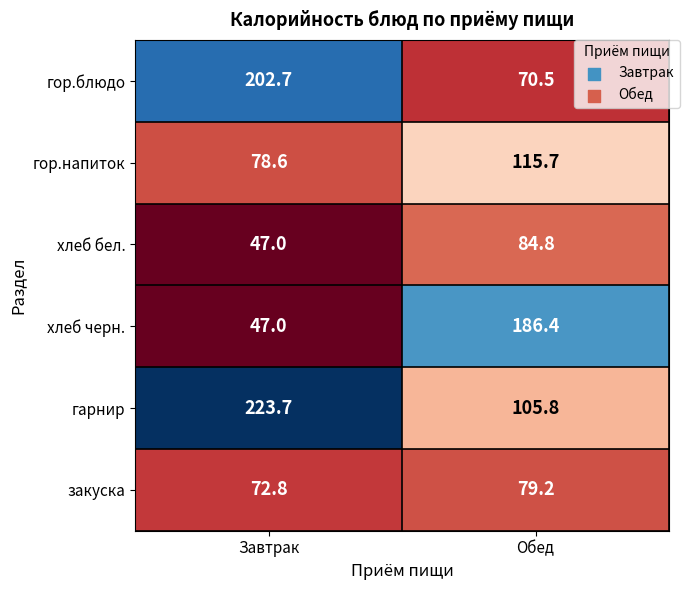

Which series has the largest range (max minus min)?

хлеб черн.